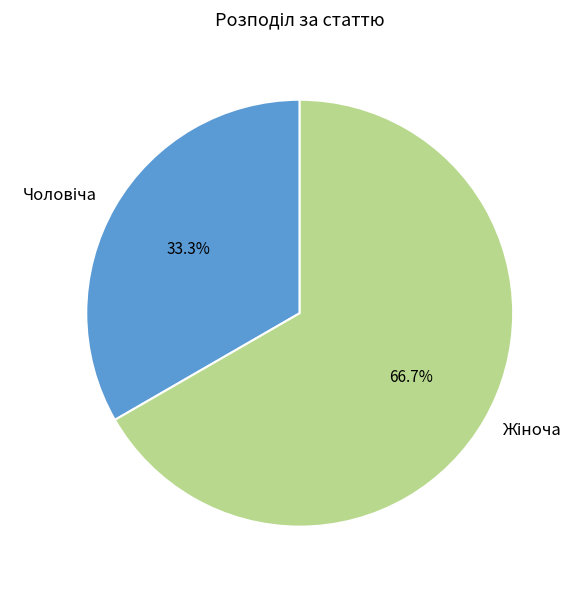

Does any single category account for the majority?

Yes